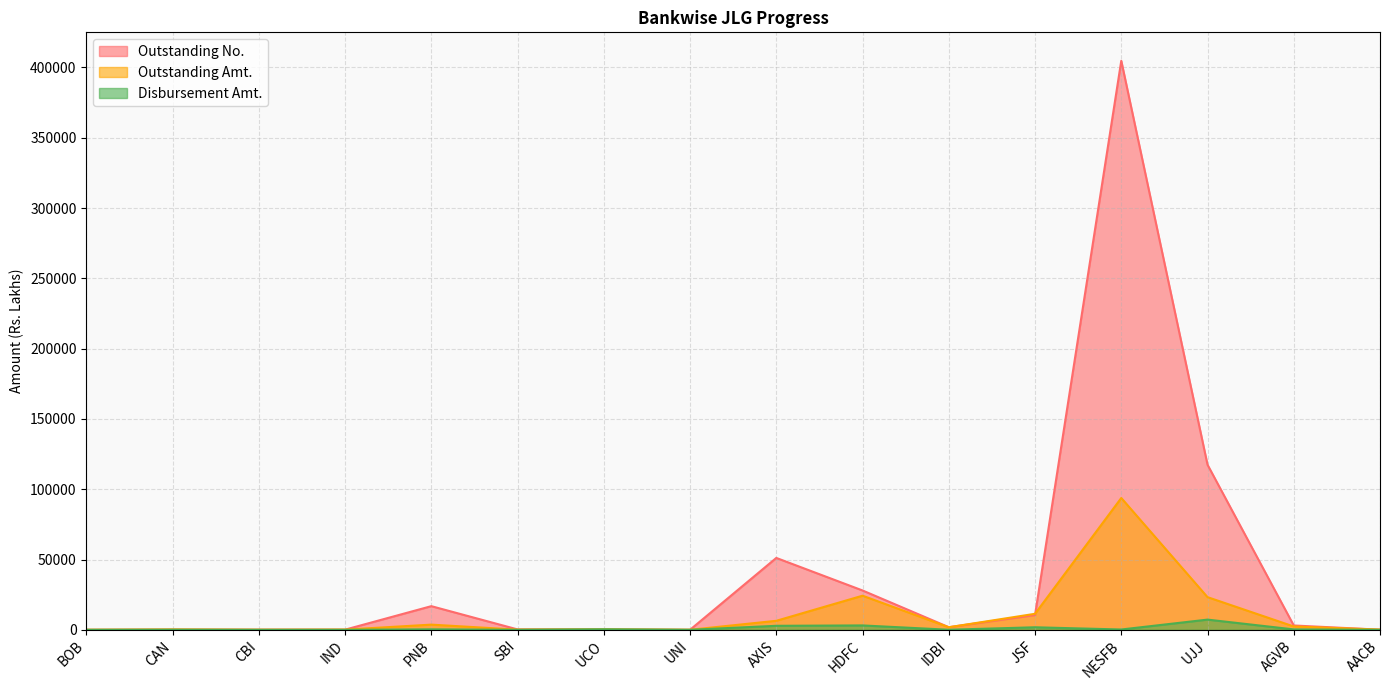

The value of Disbursement Amt. at UNI is 3903.0. True or false?

False